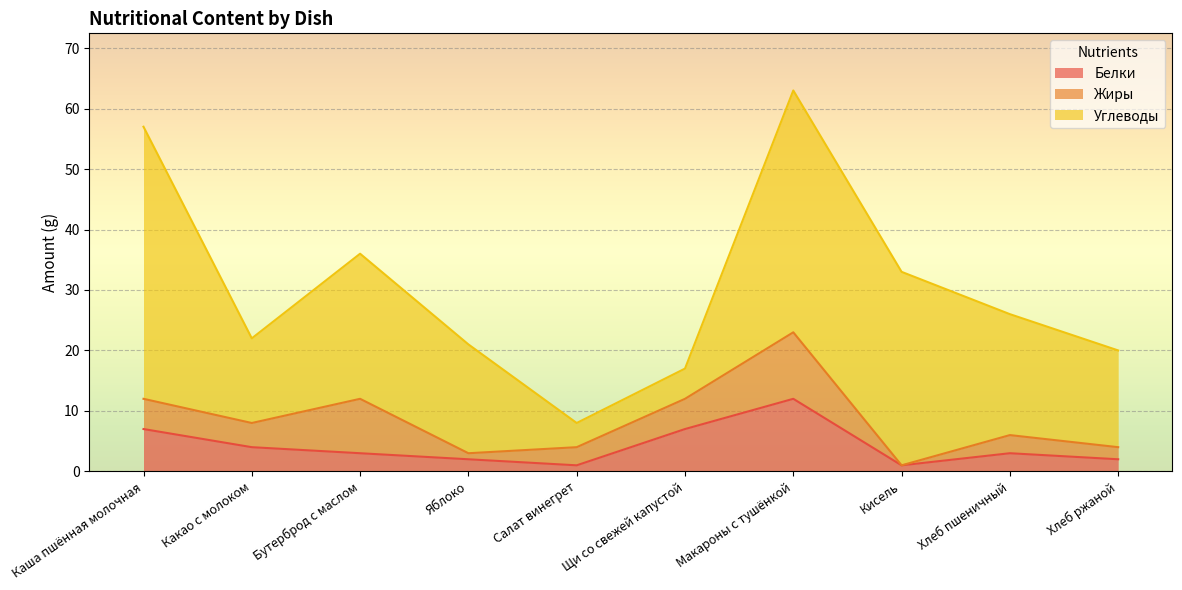

What is the highest value of the Белки series?

12